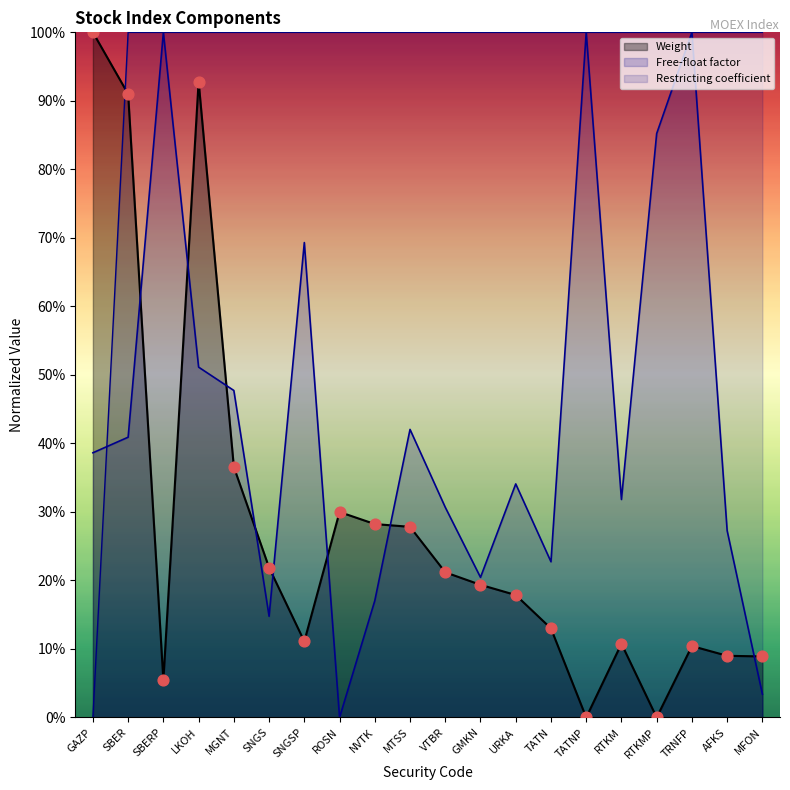

Which series contains the lowest Y value?

Weight